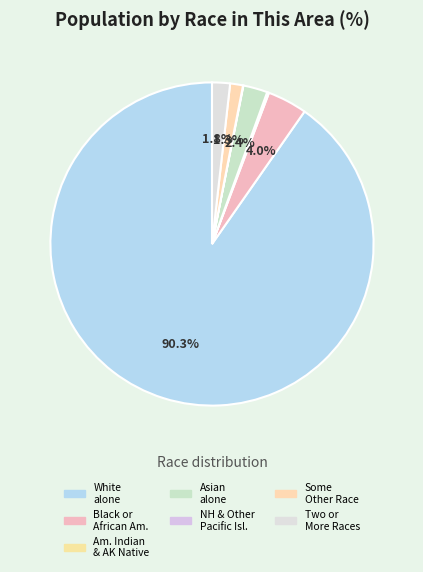

Rank the categories by value from lowest to highest.

Native Hawaiian and Other Pacific Islander, American Indian and Alaska Native, Some Other Race alone, Two or More Races, Asian alone, Black or African American alone, White alone